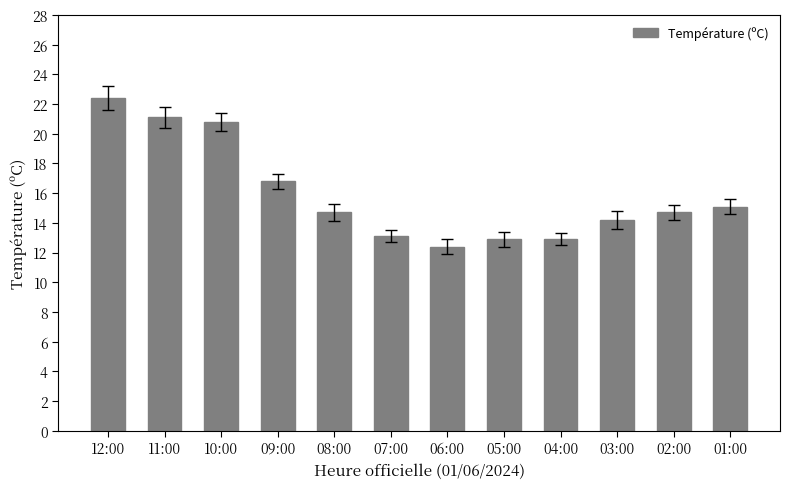

What is the ratio of the value at 06:00 to the value at 01:00?

0.8